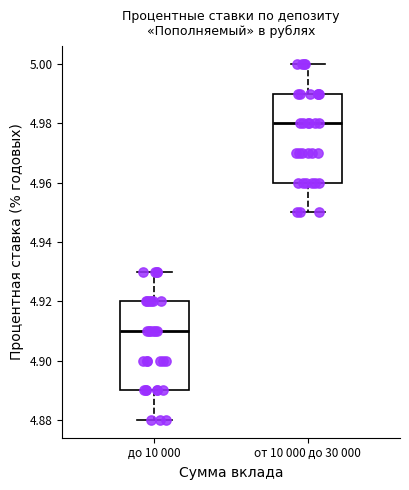

Reading left to right, read every box against the y-axis: the position of its median line, the range the box covers, and the ends of its whiskers. The values are not printed on the chart, so give them approximately, as read against the axis.

до 10 000: median 4.91, box 4.89 to 4.92, whiskers 4.88 to 4.93
от 10 000 до 30 000: median 4.98, box 4.96 to 4.99, whiskers 4.95 to 5.00